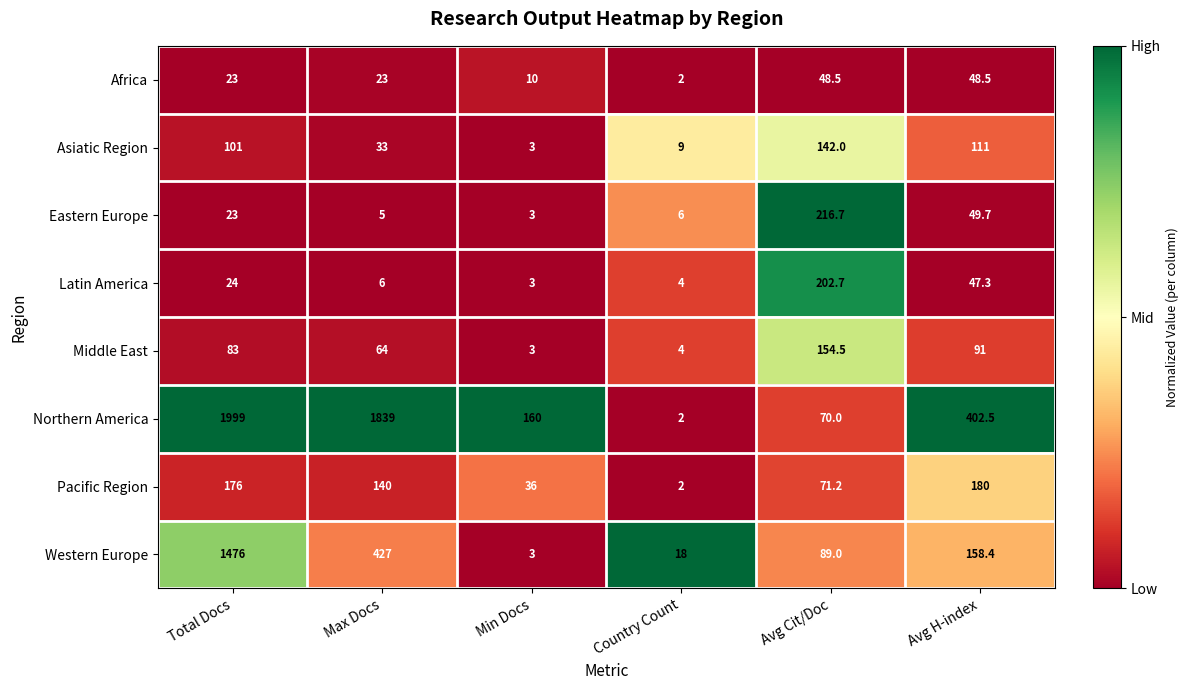

What is the greatest value displayed?

1999.0